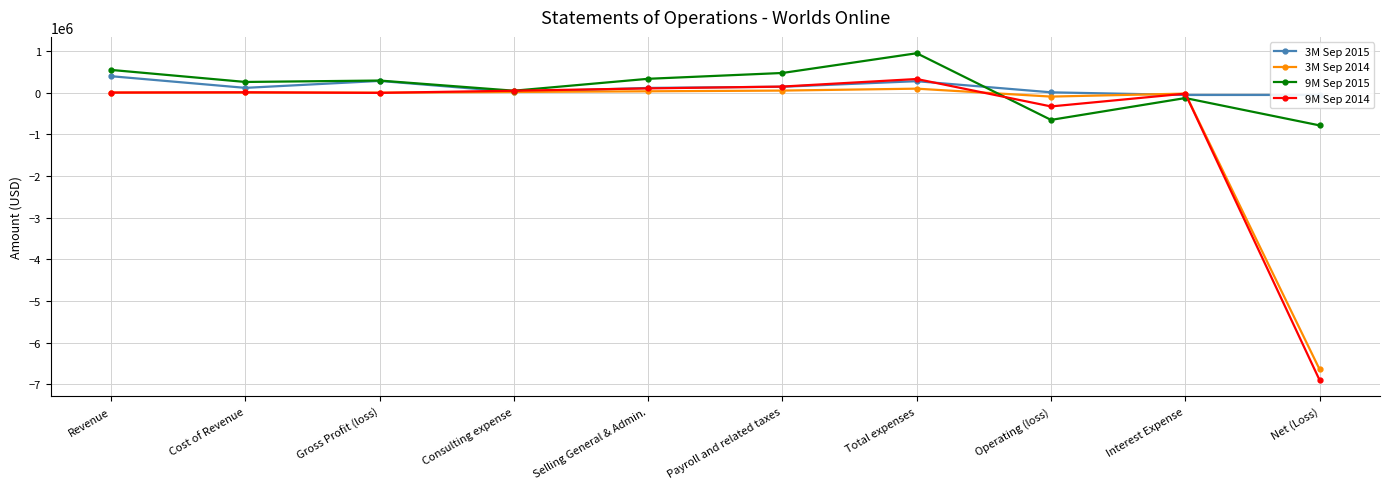

True or false: 9M Sep 2014 and 9M Sep 2015 cross at least once.

True